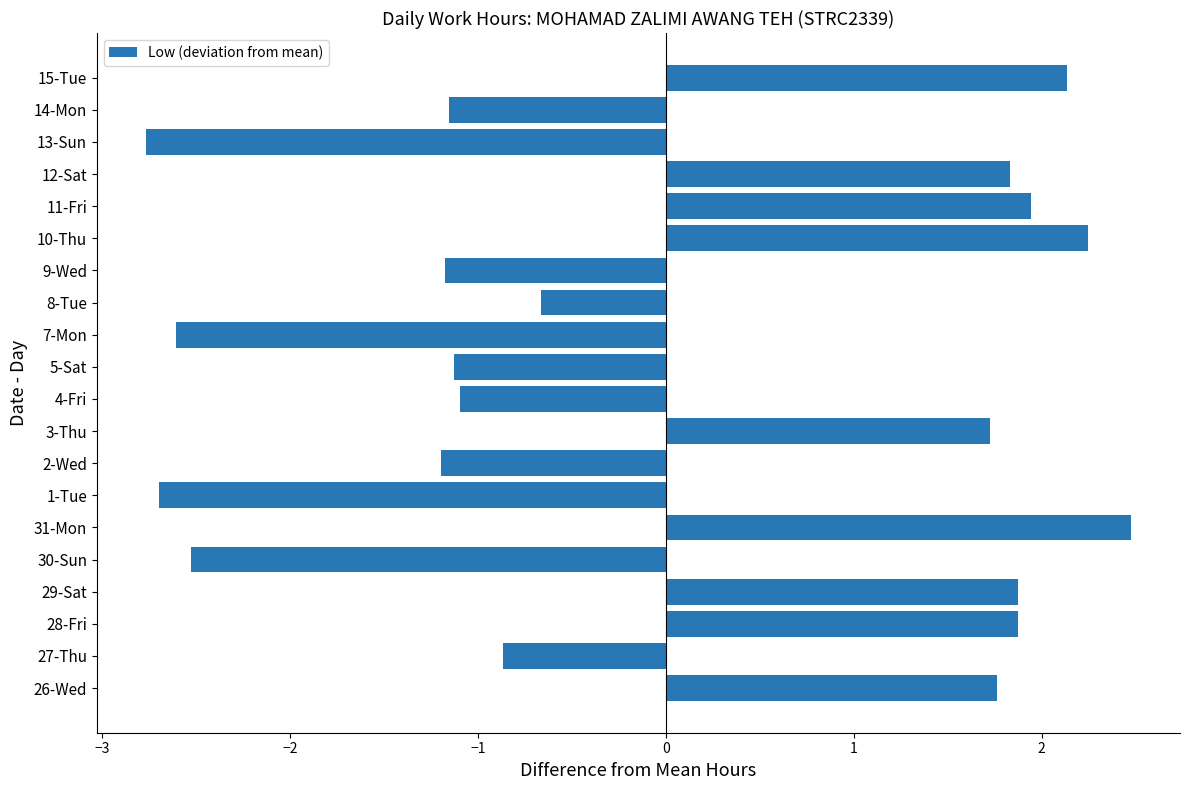

Where is the data nearest to the value 0?

8-Tue